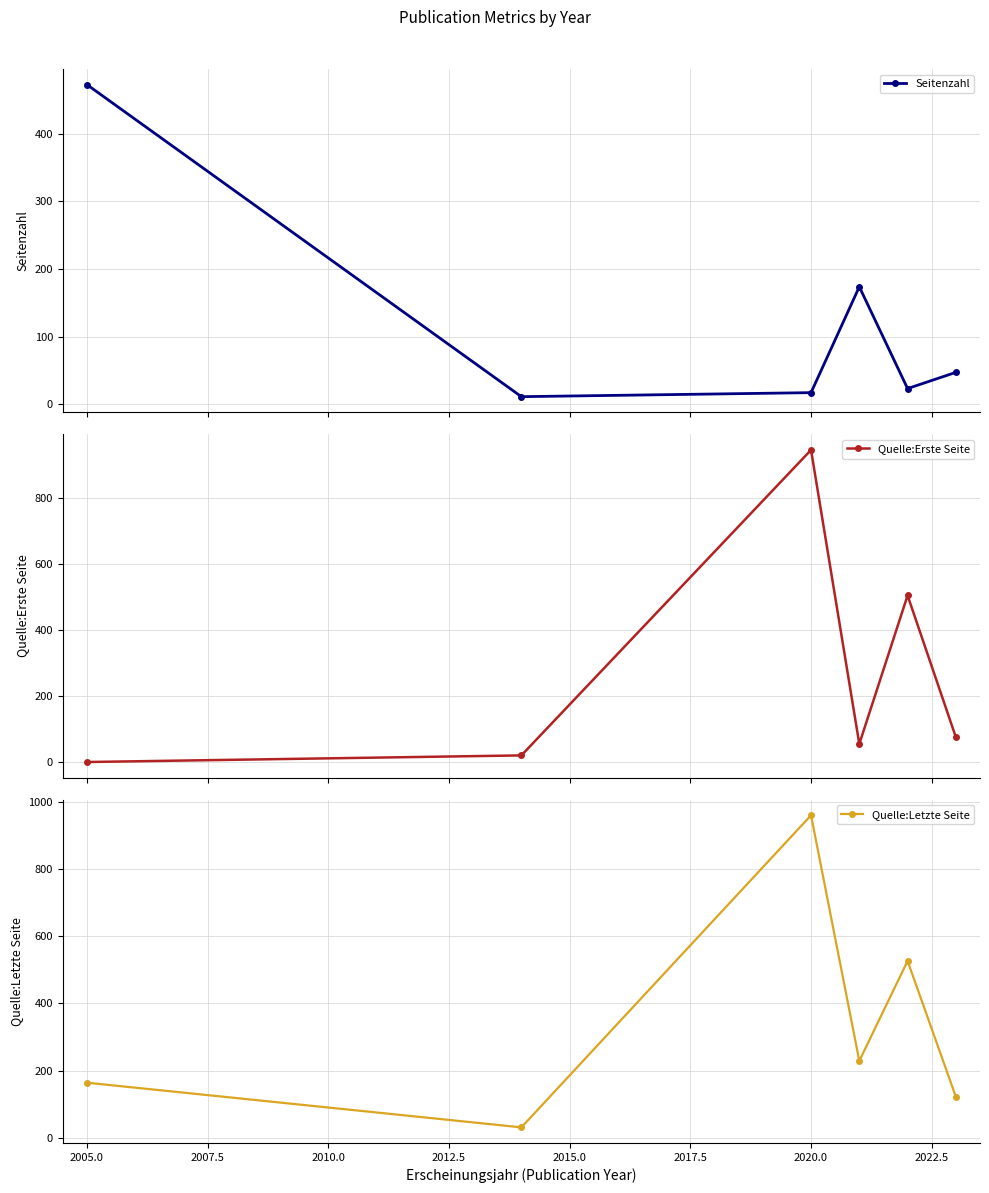

How many intersections are there between Quelle:Letzte Seite and Seitenzahl?

1